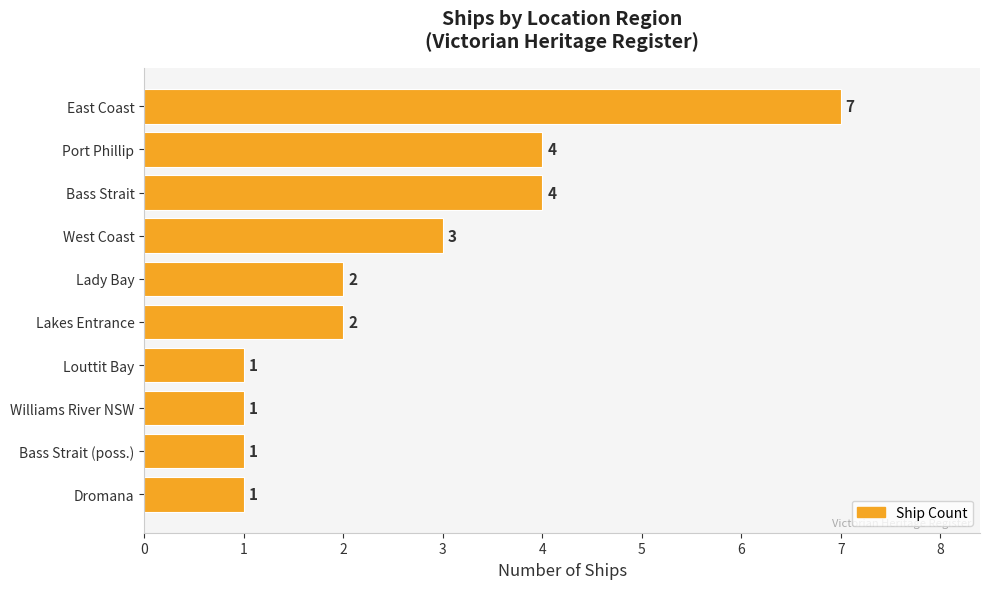

Count the values in the range 1 to 4.

9